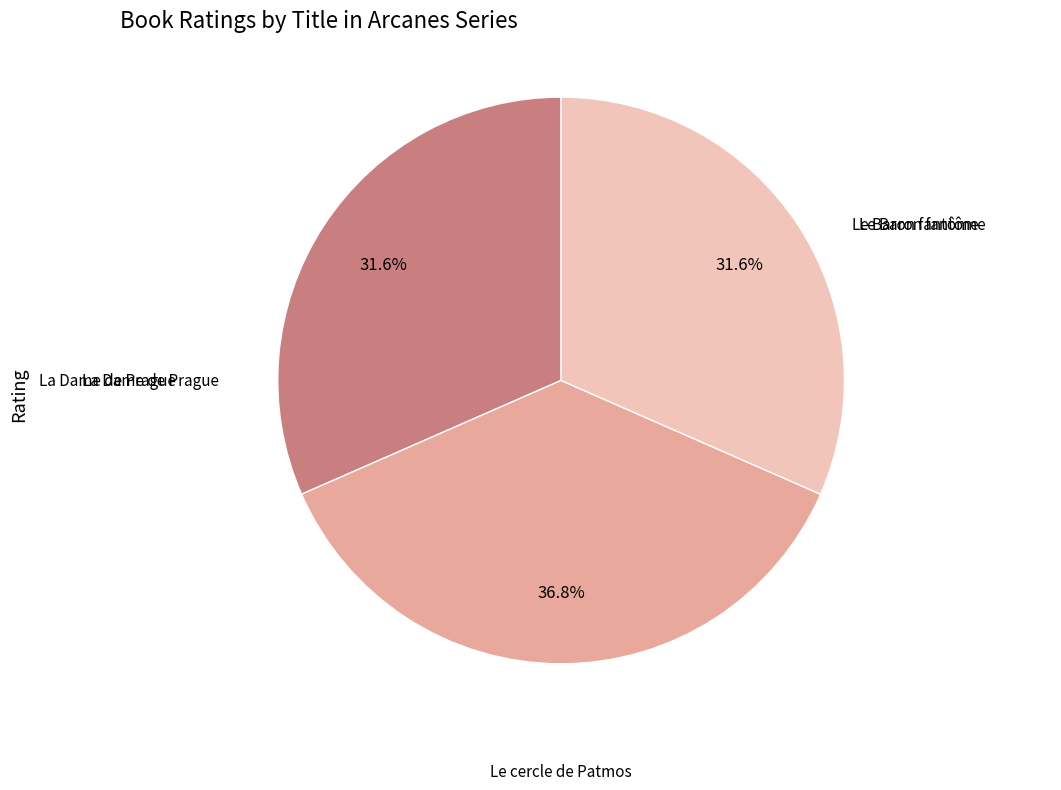

To the nearest percent, what is the average slice percentage?

33%